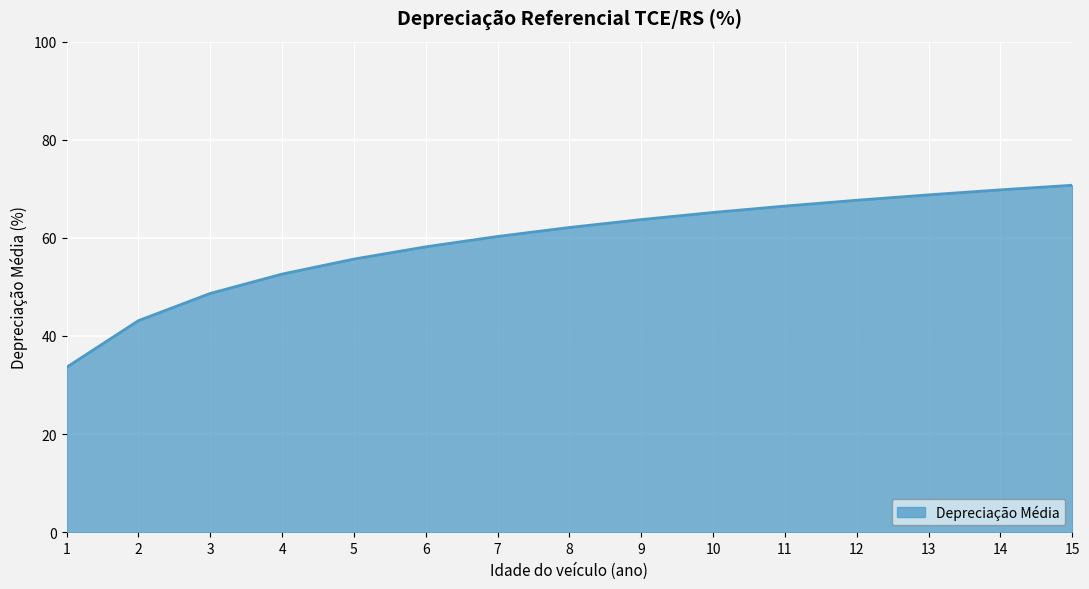

True or false: the data shows 99.7 at 7.

False